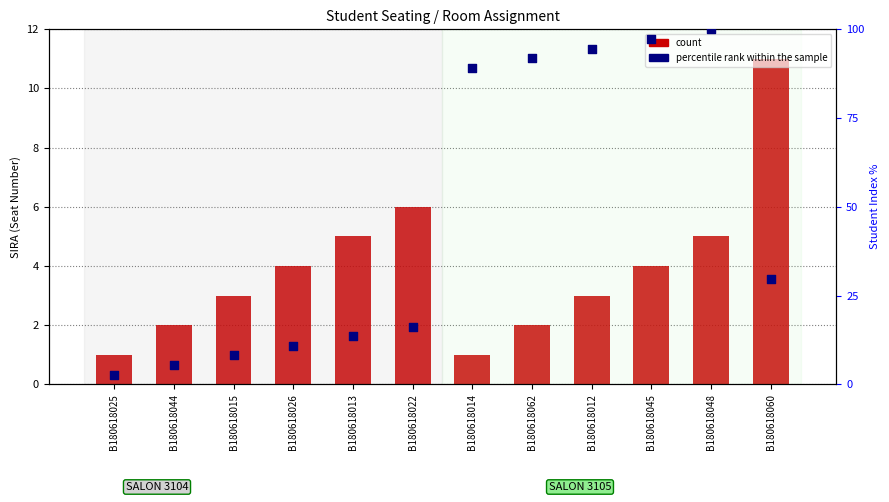

Which series reaches the minimum Y coordinate?

count